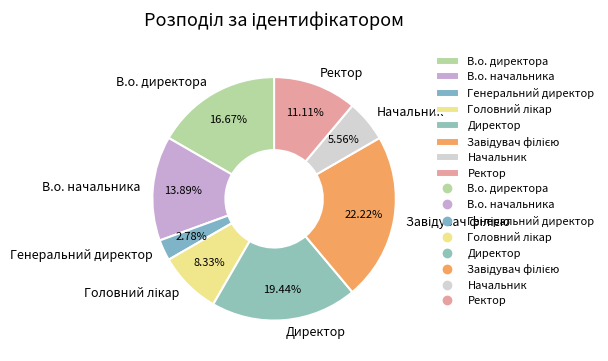

What is the total percentage of Директор and Ректор?

30.6%